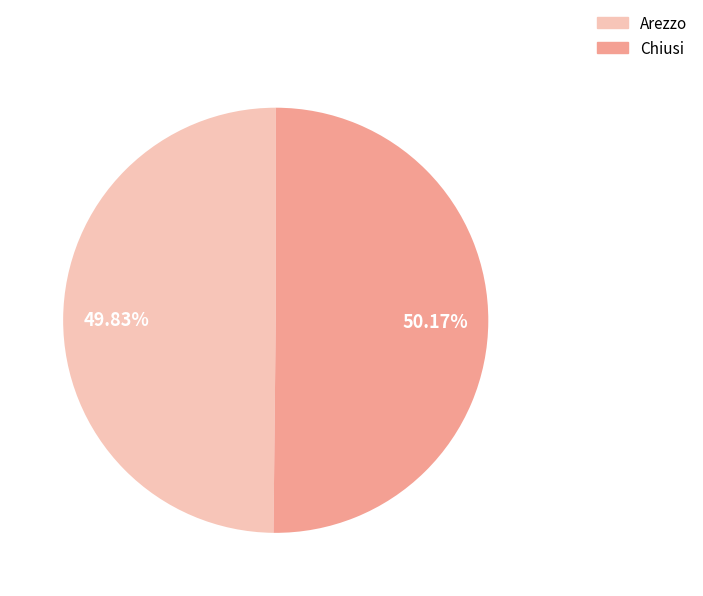

Is there any slice that represents more than half of the pie?

Yes